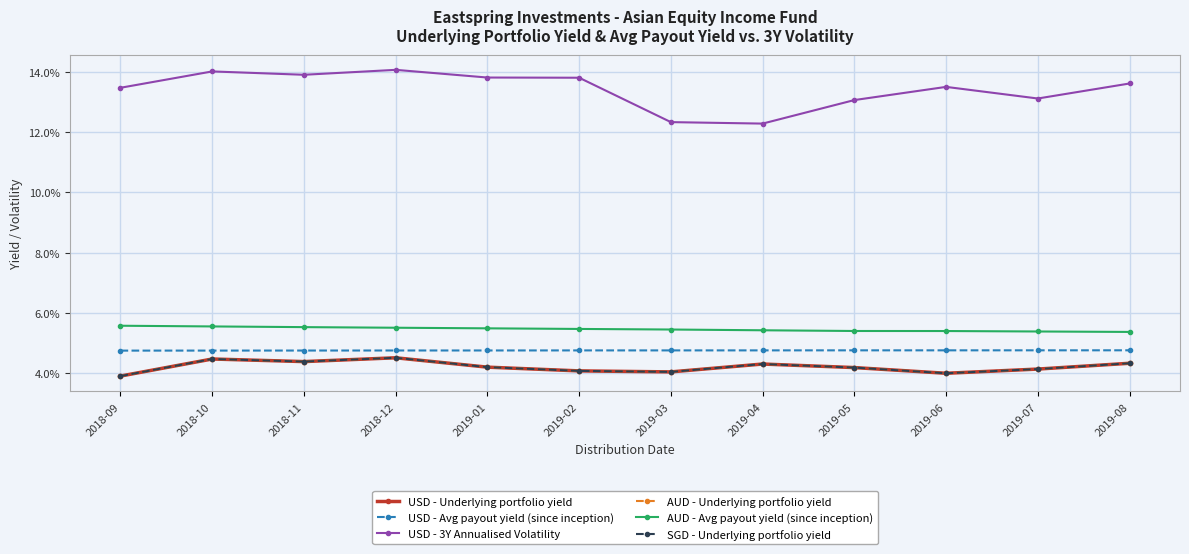

Reading left to right, list all the values displayed in this chart.

USD - Underlying portfolio yield: 0.0	0.0	0.0	0.0	0.0	0.0	0.0	0.0	0.0	0.0	0.0	0.0
USD - Avg payout yield (since inception): 0.0	0.0	0.0	0.0	0.0	0.0	0.0	0.0	0.0	0.0	0.0	0.0
USD - 3Y Annualised Volatility: 0.1	0.1	0.1	0.1	0.1	0.1	0.1	0.1	0.1	0.1	0.1	0.1
AUD - Underlying portfolio yield: 0.0	0.0	0.0	0.0	0.0	0.0	0.0	0.0	0.0	0.0	0.0	0.0
AUD - Avg payout yield (since inception): 0.1	0.1	0.1	0.1	0.1	0.1	0.1	0.1	0.1	0.1	0.1	0.1
SGD - Underlying portfolio yield: 0.0	0.0	0.0	0.0	0.0	0.0	0.0	0.0	0.0	0.0	0.0	0.0